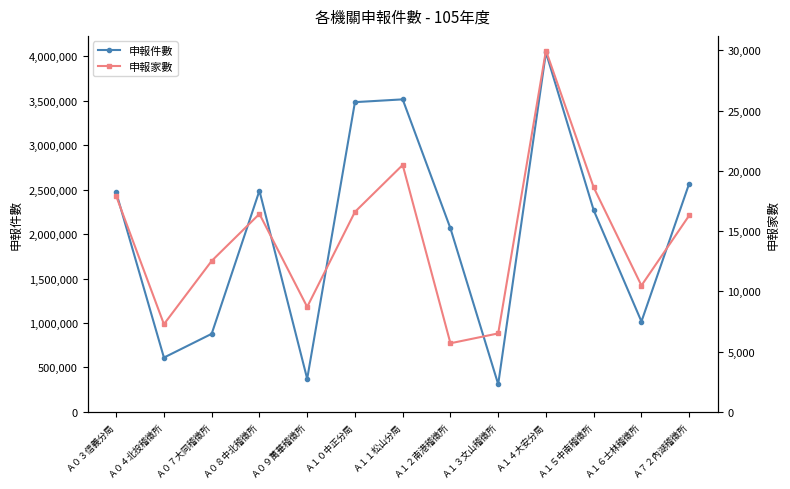

What is the spread (max minus min) of values at Ａ１１松山分局?

3493161